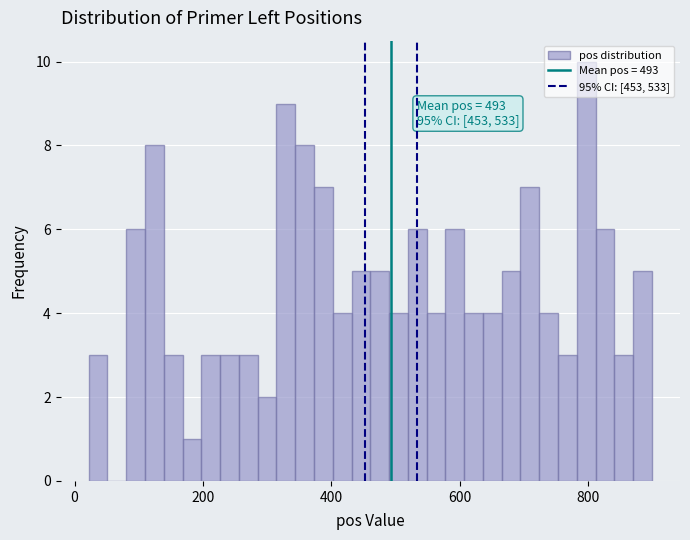

Read against the x-axis, roughly where is the centre of the tallest bar?

800